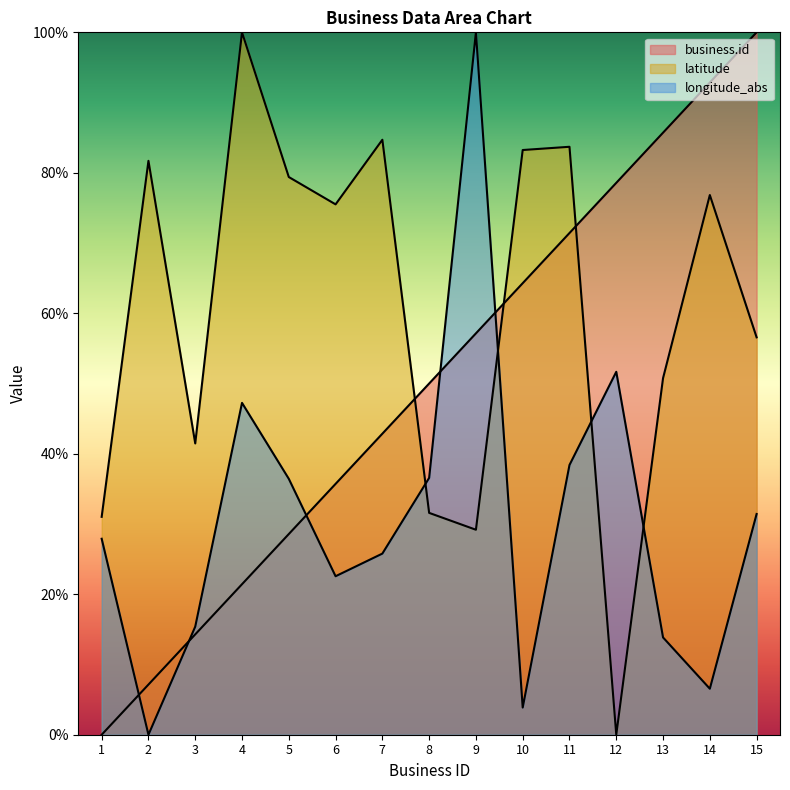

Reading right to left, extract all data points from this chart.

business.id: 15=100.0	14=92.9	13=85.7	12=78.6	11=71.4	10=64.3	9=57.1	8=50.0	7=42.9	6=35.7	5=28.6	4=21.4	3=14.3	2=7.1	1=0.0
latitude: 15=56.6	14=76.8	13=50.8	12=0.0	11=83.7	10=83.2	9=29.2	8=31.6	7=84.7	6=75.5	5=79.4	4=100.0	3=41.5	2=81.7	1=31.0
longitude_abs: 15=31.4	14=6.5	13=13.8	12=51.7	11=38.4	10=3.9	9=100.0	8=36.6	7=25.8	6=22.6	5=36.4	4=47.2	3=15.4	2=0.0	1=27.9